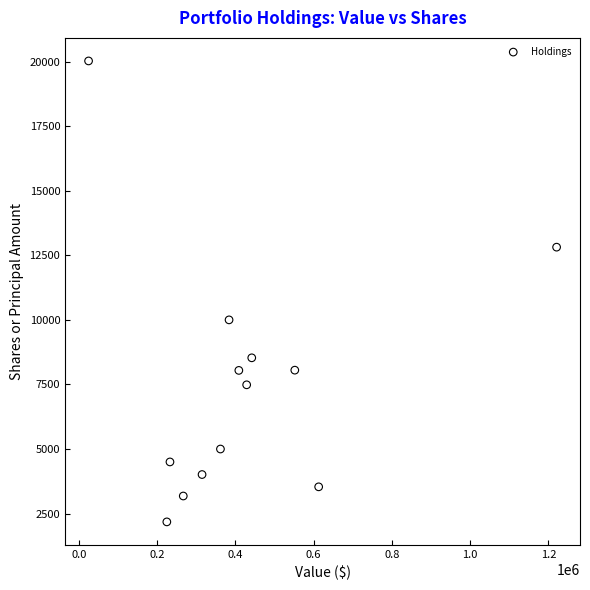

What Y value in the scatter plot is closest to 11102?

10000